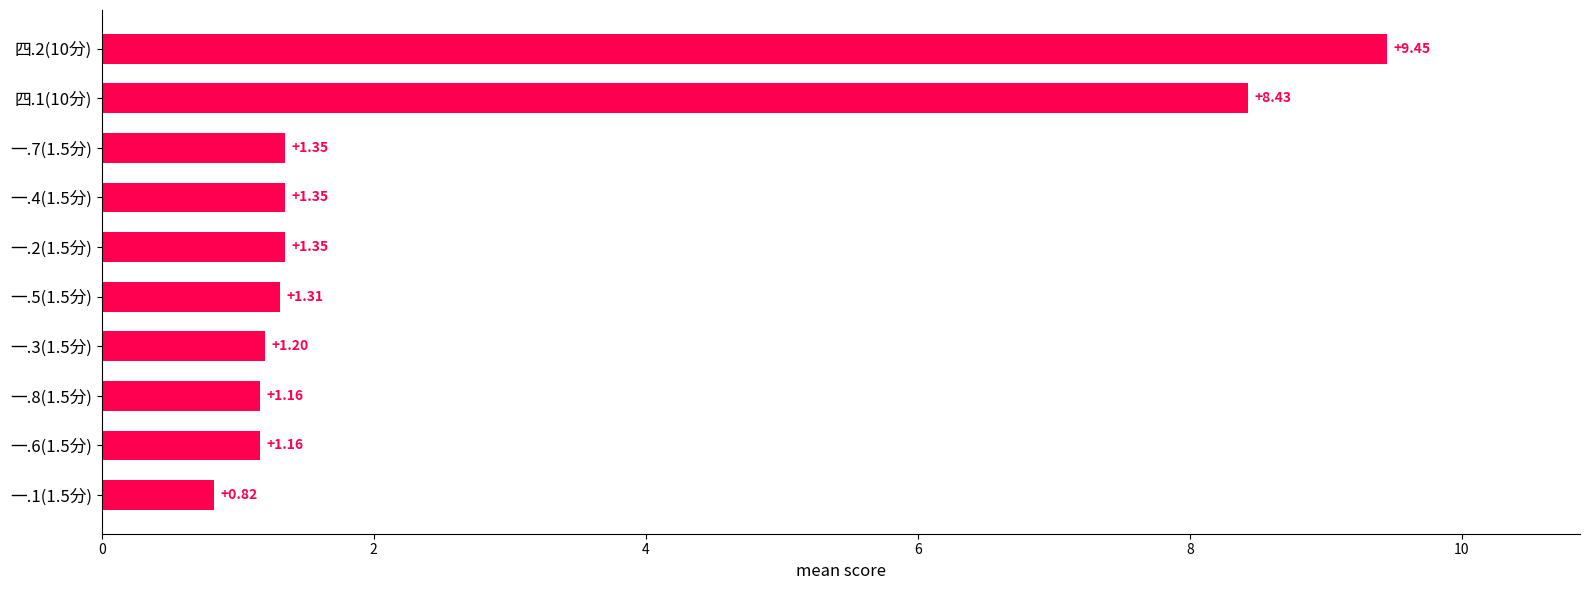

What is the difference between the maximum and minimum values?

8.6